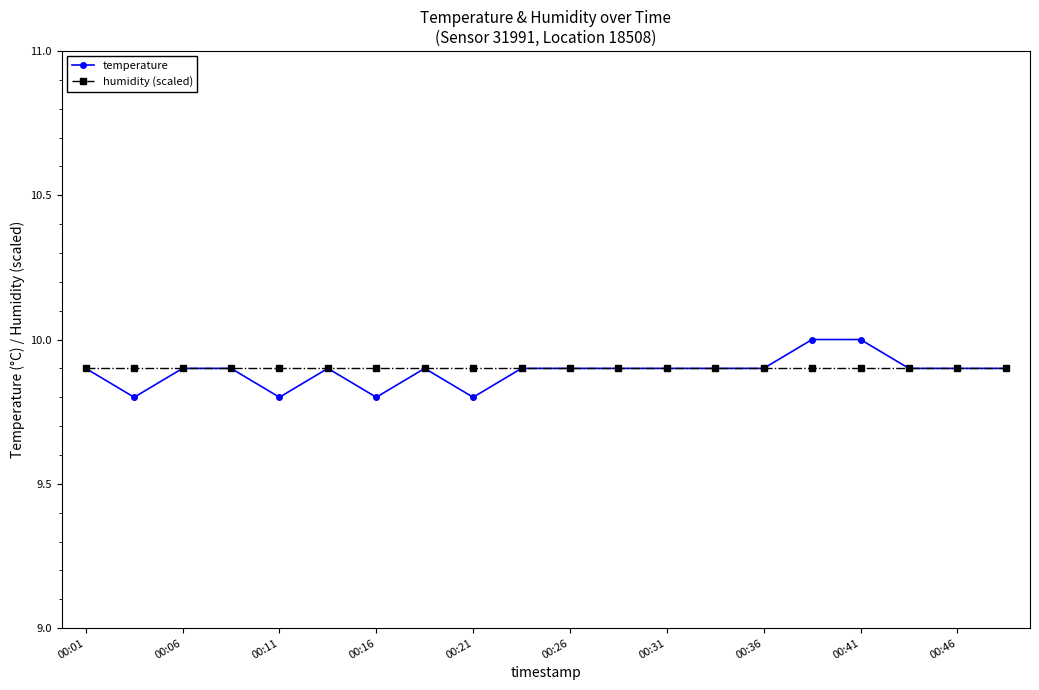

List the series in order of their peak value, highest first.

temperature, humidity (scaled)